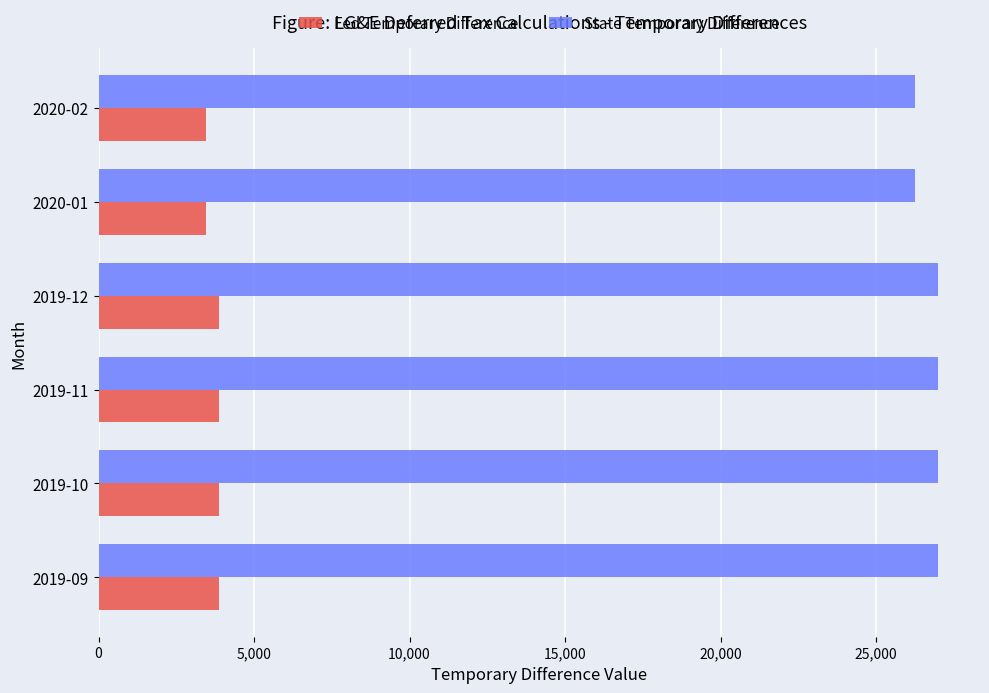

What is the minimum value shown in the chart?

3448.5